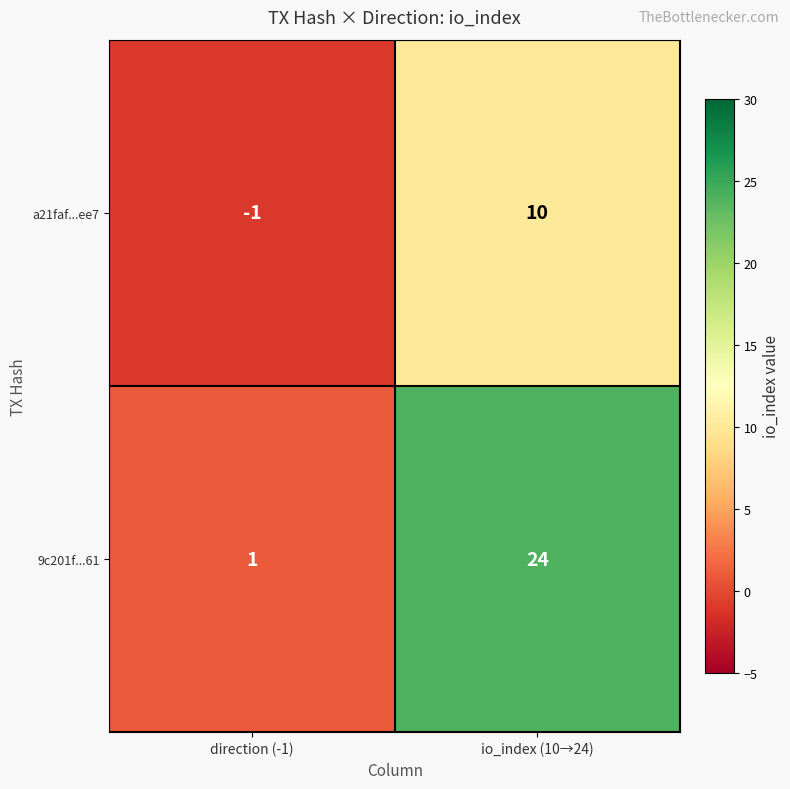

How many series are shown in this chart?

2